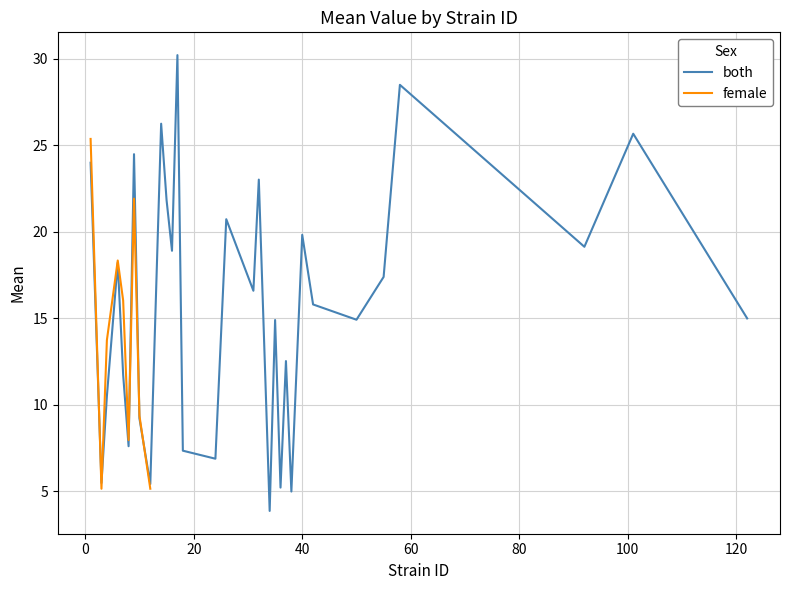

Where is the data nearest to the value 17?

55